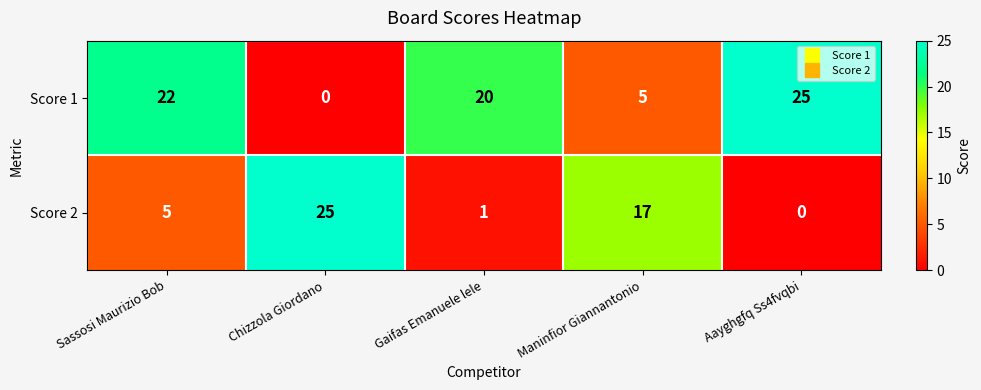

What is the spread (max minus min) of values at Aayghgfq Ss4fvqbi?

25